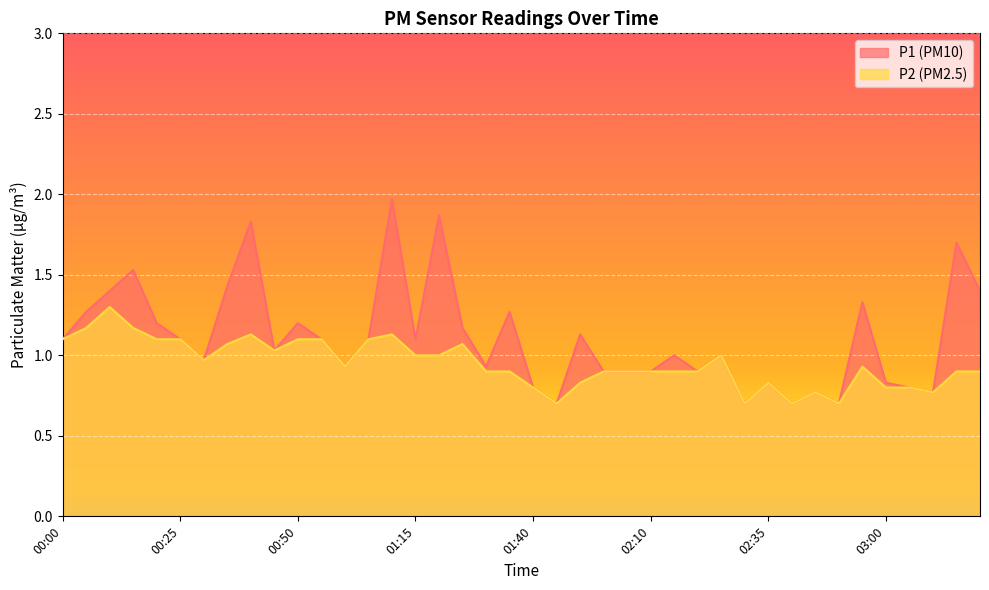

Does the chart display data point markers on the line(s)?

No